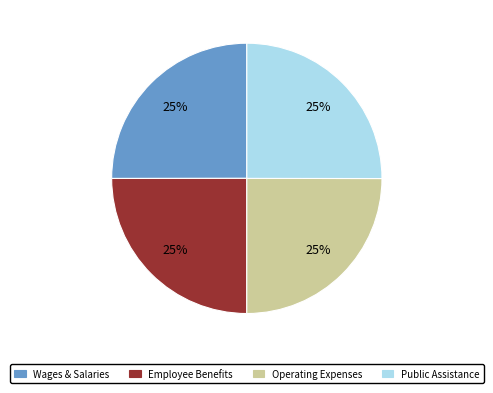

The Wages & Salaries slice represents 34% of the pie. True or false?

False